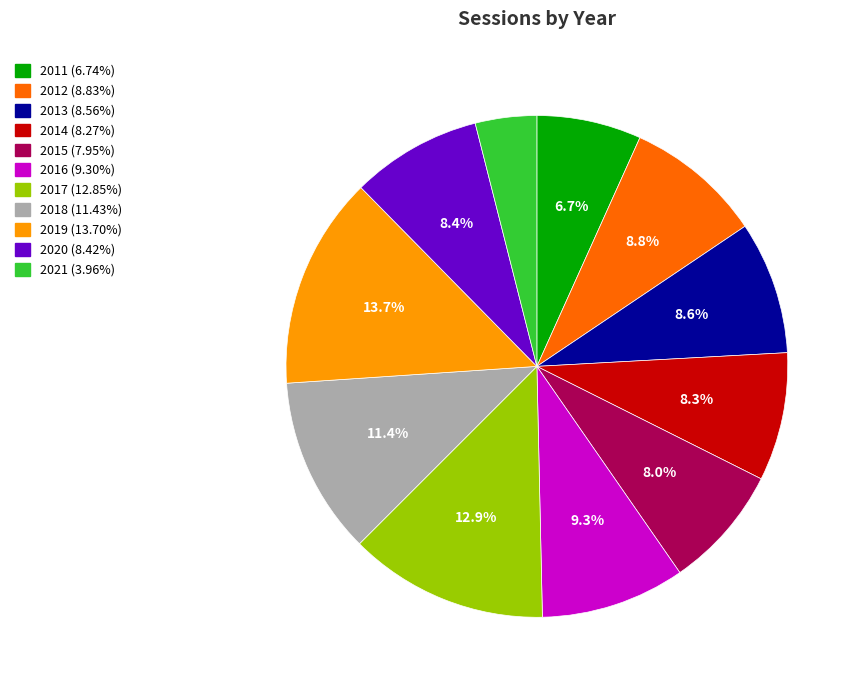

True or false: 2020 accounts for 8% of the total.

True